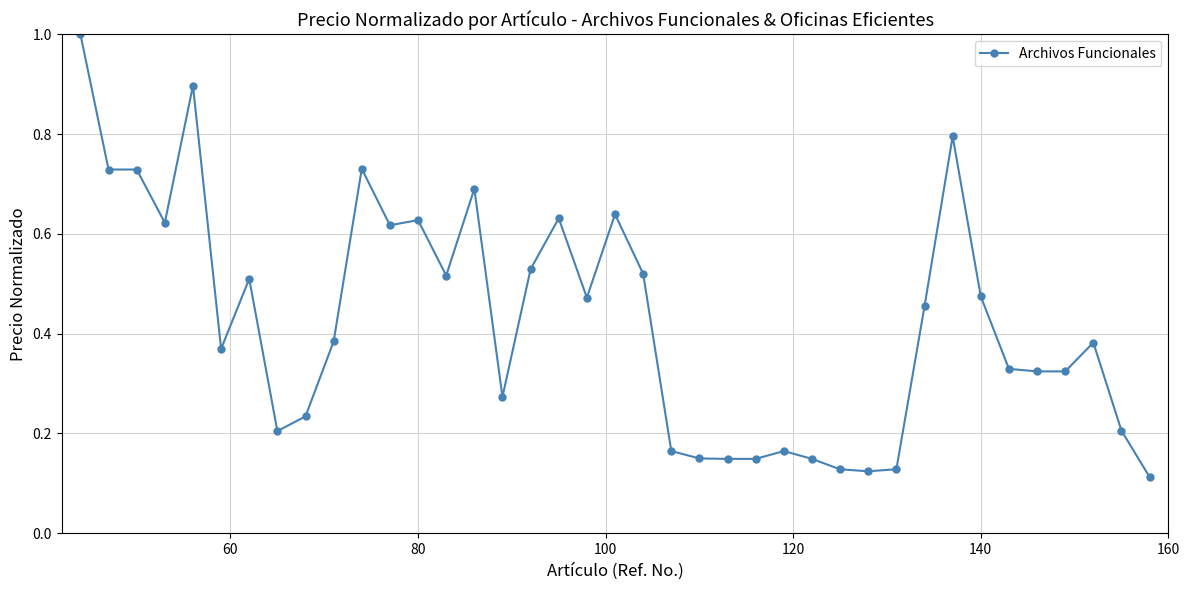

What is the sum of all values?

16.6